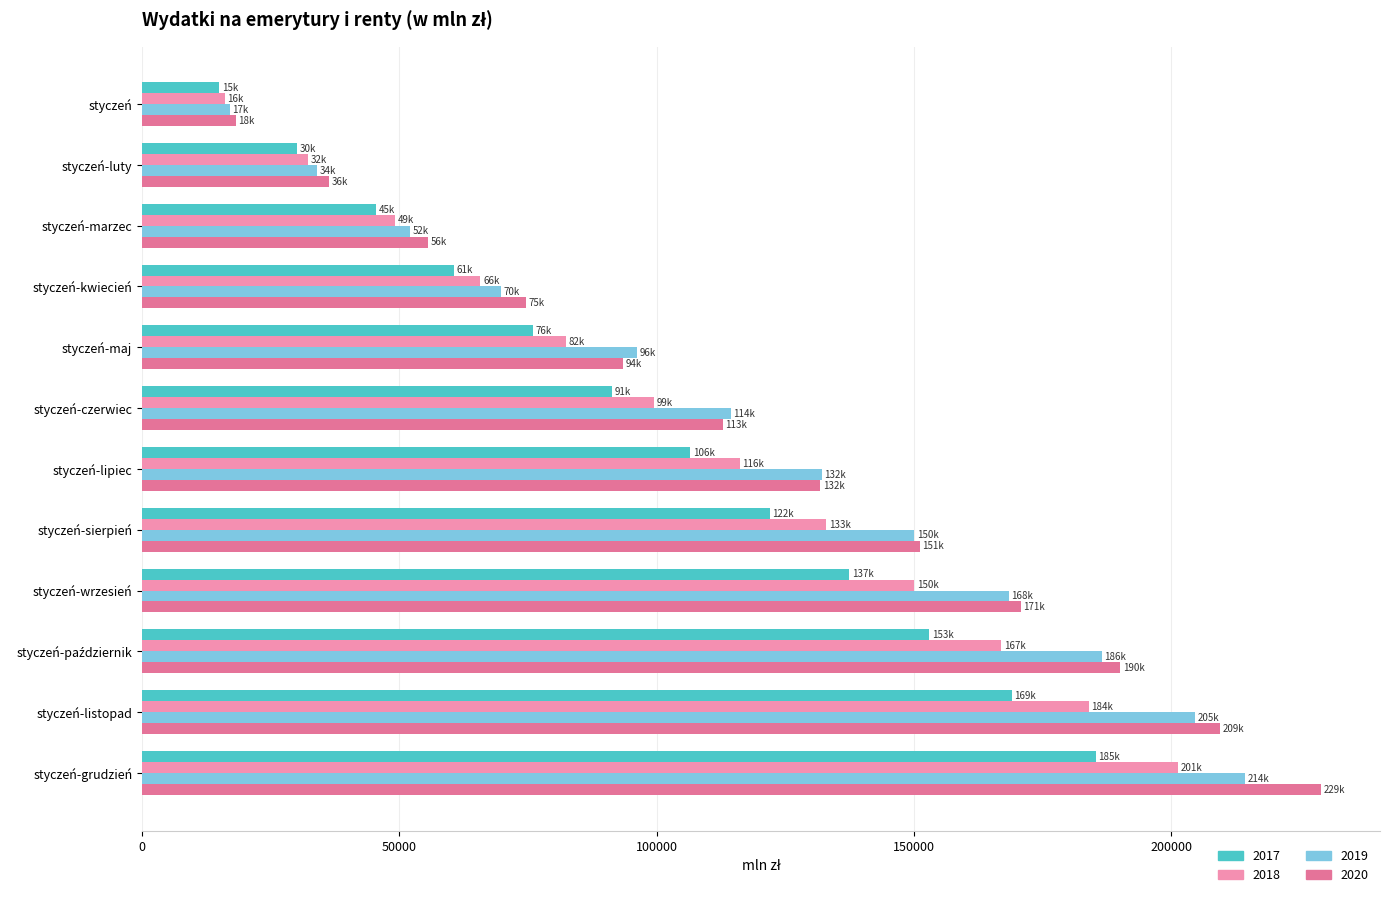

Where does the 2019 series first go above 132070?

styczeń-lipiec